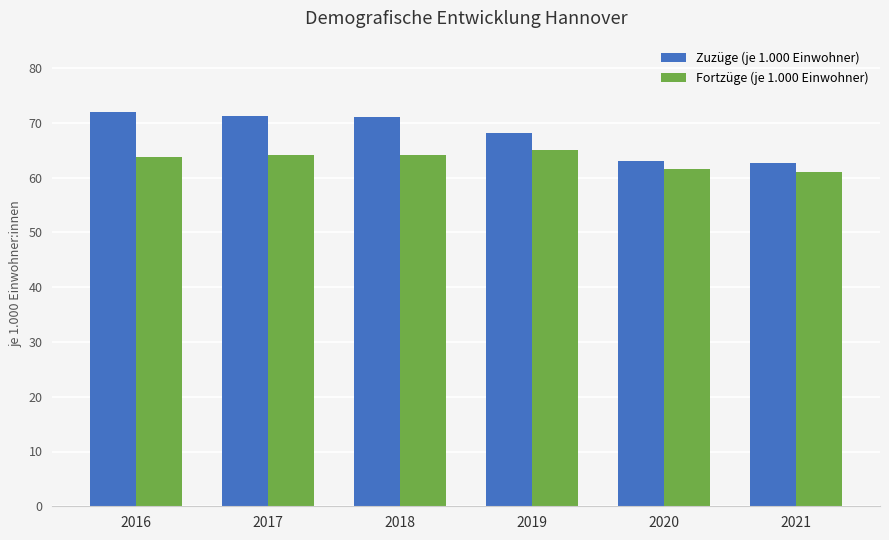

What is the difference between the Fortzüge (je 1.000 Einwohner) values at 2016 and 2019?

1.2